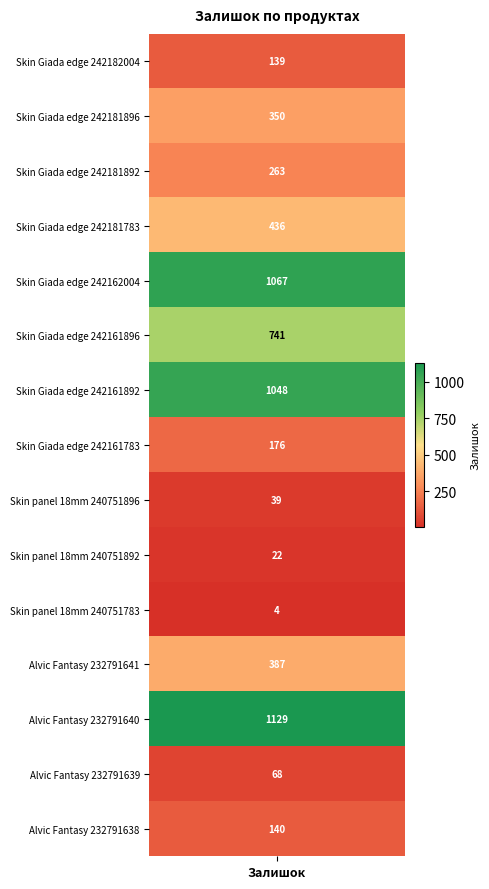

What is the sum of the values at 7 and 5?

917